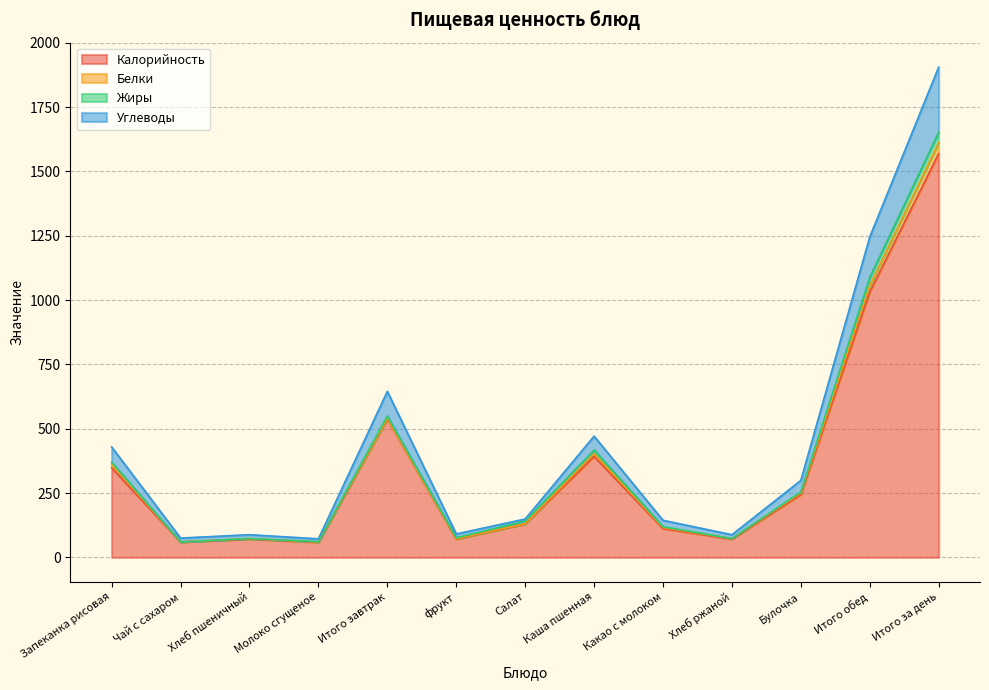

What is the total value across all series at Чай с сахаром?

75